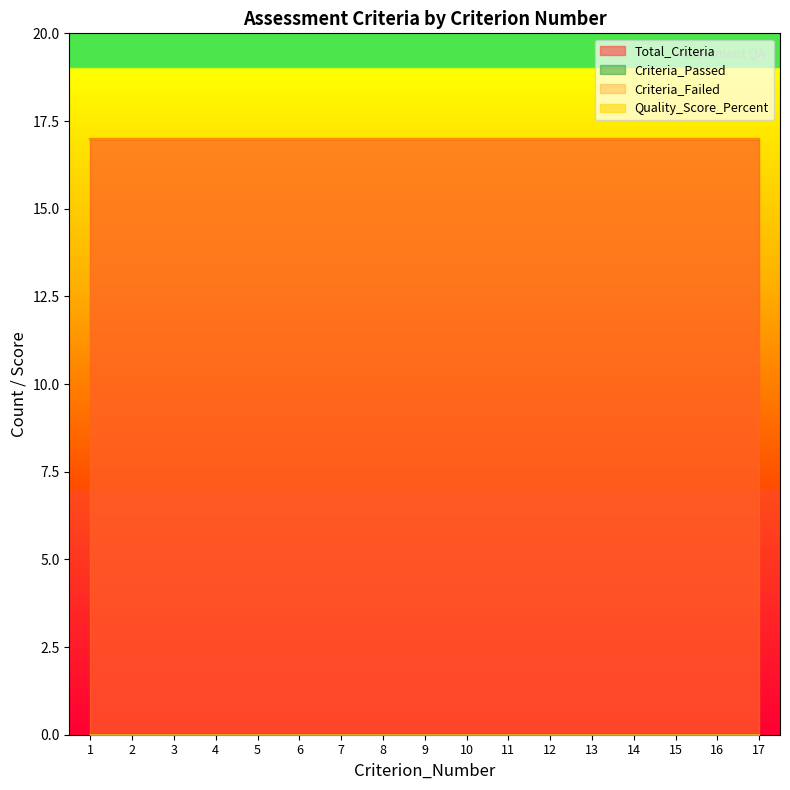

Reading left to right, what are all the values shown in this chart?

Total_Criteria: 1=17	2=17	3=17	4=17	5=17	6=17	7=17	8=17	9=17	10=17	11=17	12=17	13=17	14=17	15=17	16=17	17=17
Criteria_Passed: 1=0	2=0	3=0	4=0	5=0	6=0	7=0	8=0	9=0	10=0	11=0	12=0	13=0	14=0	15=0	16=0	17=0
Criteria_Failed: 1=17	2=17	3=17	4=17	5=17	6=17	7=17	8=17	9=17	10=17	11=17	12=17	13=17	14=17	15=17	16=17	17=17
Quality_Score_Percent: 1=0	2=0	3=0	4=0	5=0	6=0	7=0	8=0	9=0	10=0	11=0	12=0	13=0	14=0	15=0	16=0	17=0